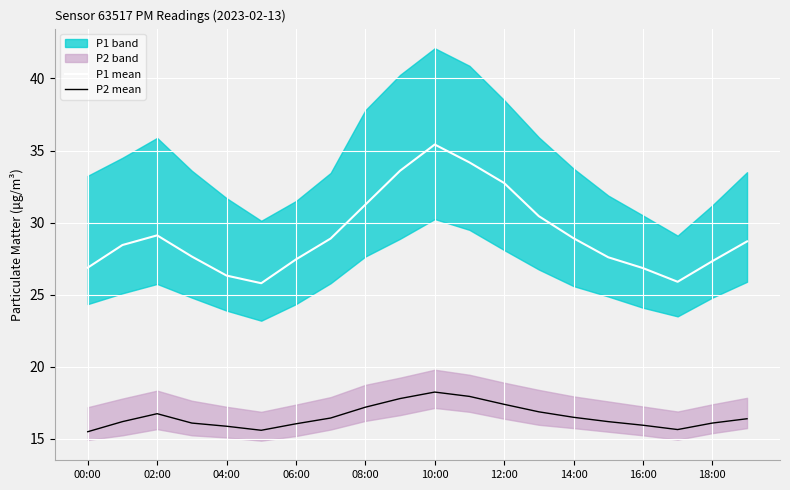

Which series has the widest spread of values?

P1 mean